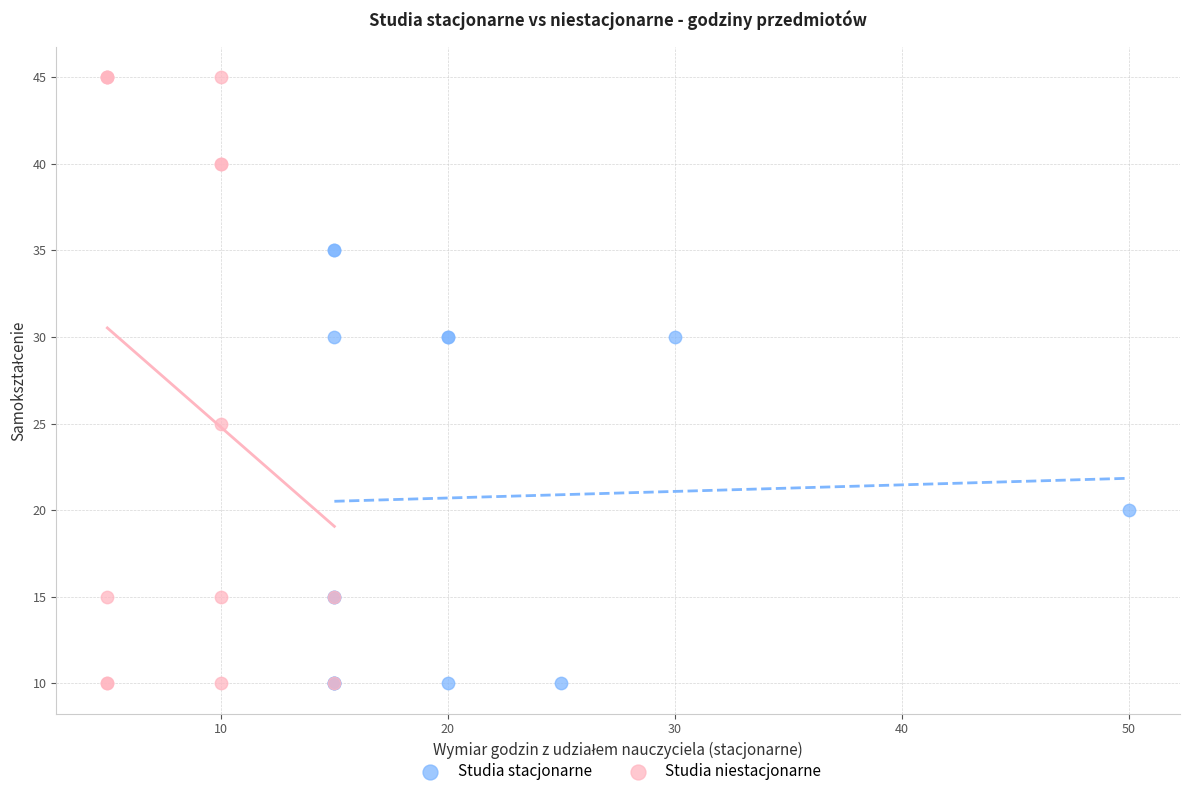

What are all the series names shown in the legend?

Studia stacjonarne, Studia niestacjonarne